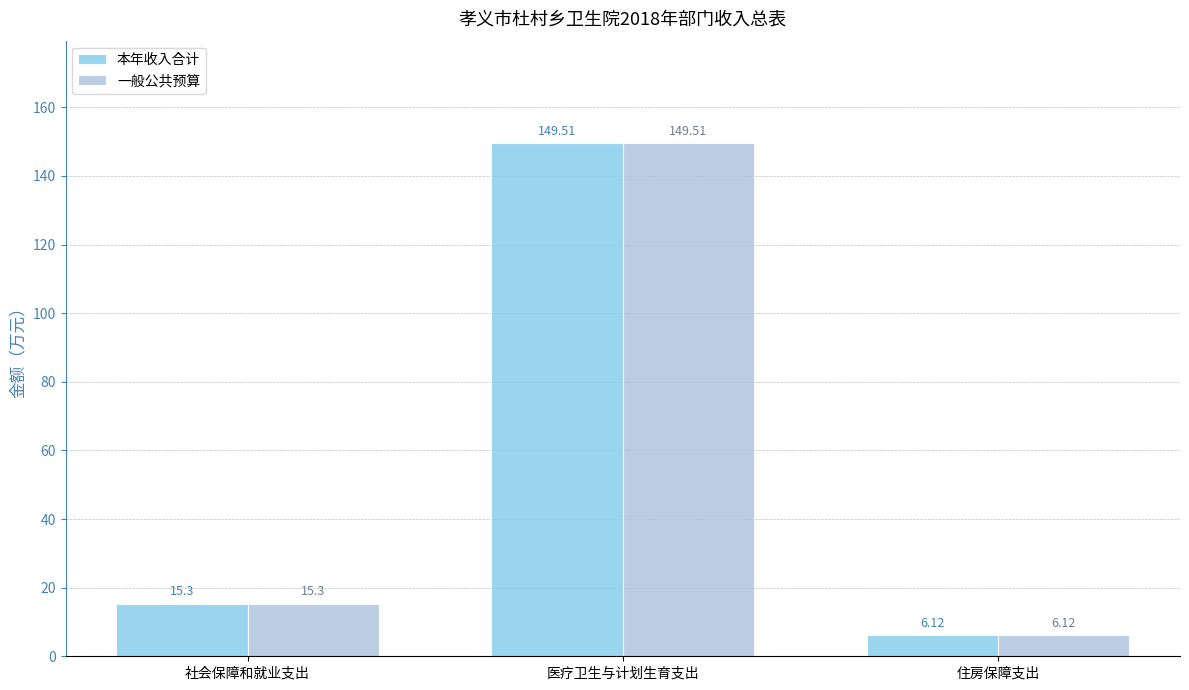

Reading right to left, what are all the values shown in this chart?

本年收入合计: 住房保障支出=6.1	医疗卫生与计划生育支出=149.5	社会保障和就业支出=15.3
一般公共预算: 住房保障支出=6.1	医疗卫生与计划生育支出=149.5	社会保障和就业支出=15.3